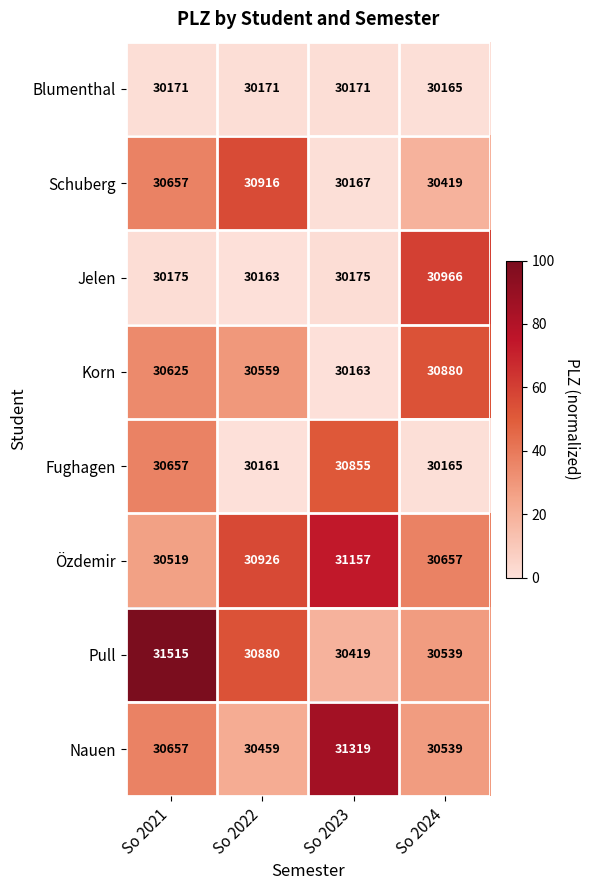

Which series has the widest spread of values?

Pull